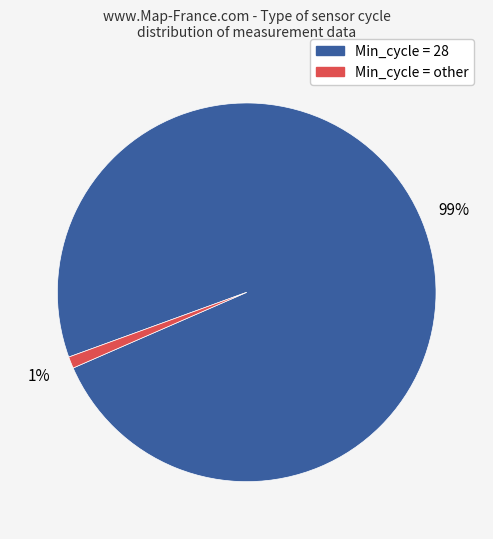

To the nearest percent, what is the difference between the largest and smallest slice percentages?

98%